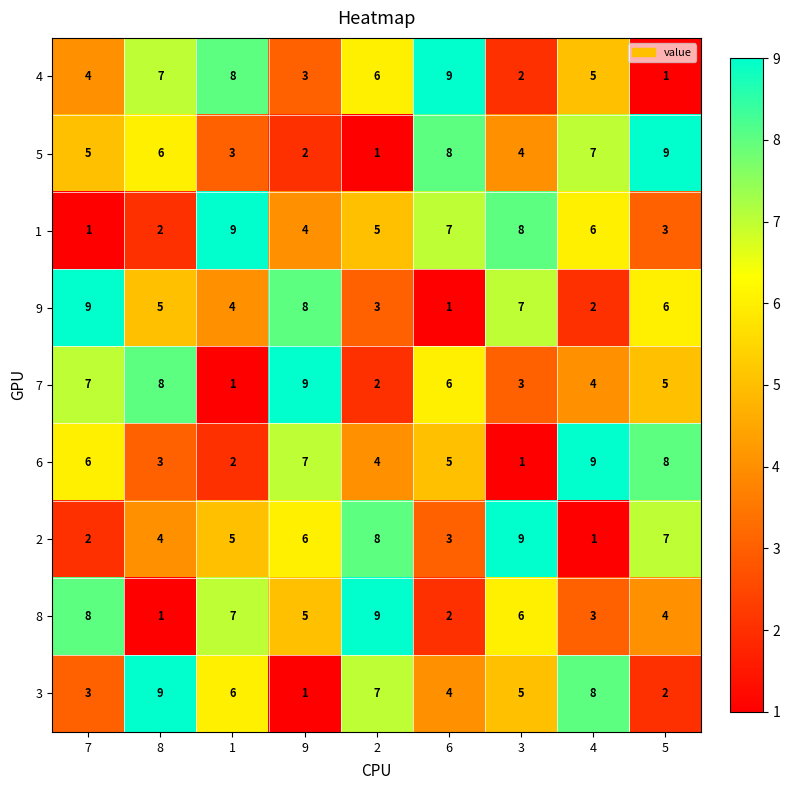

Read the 6 value at 6.

5